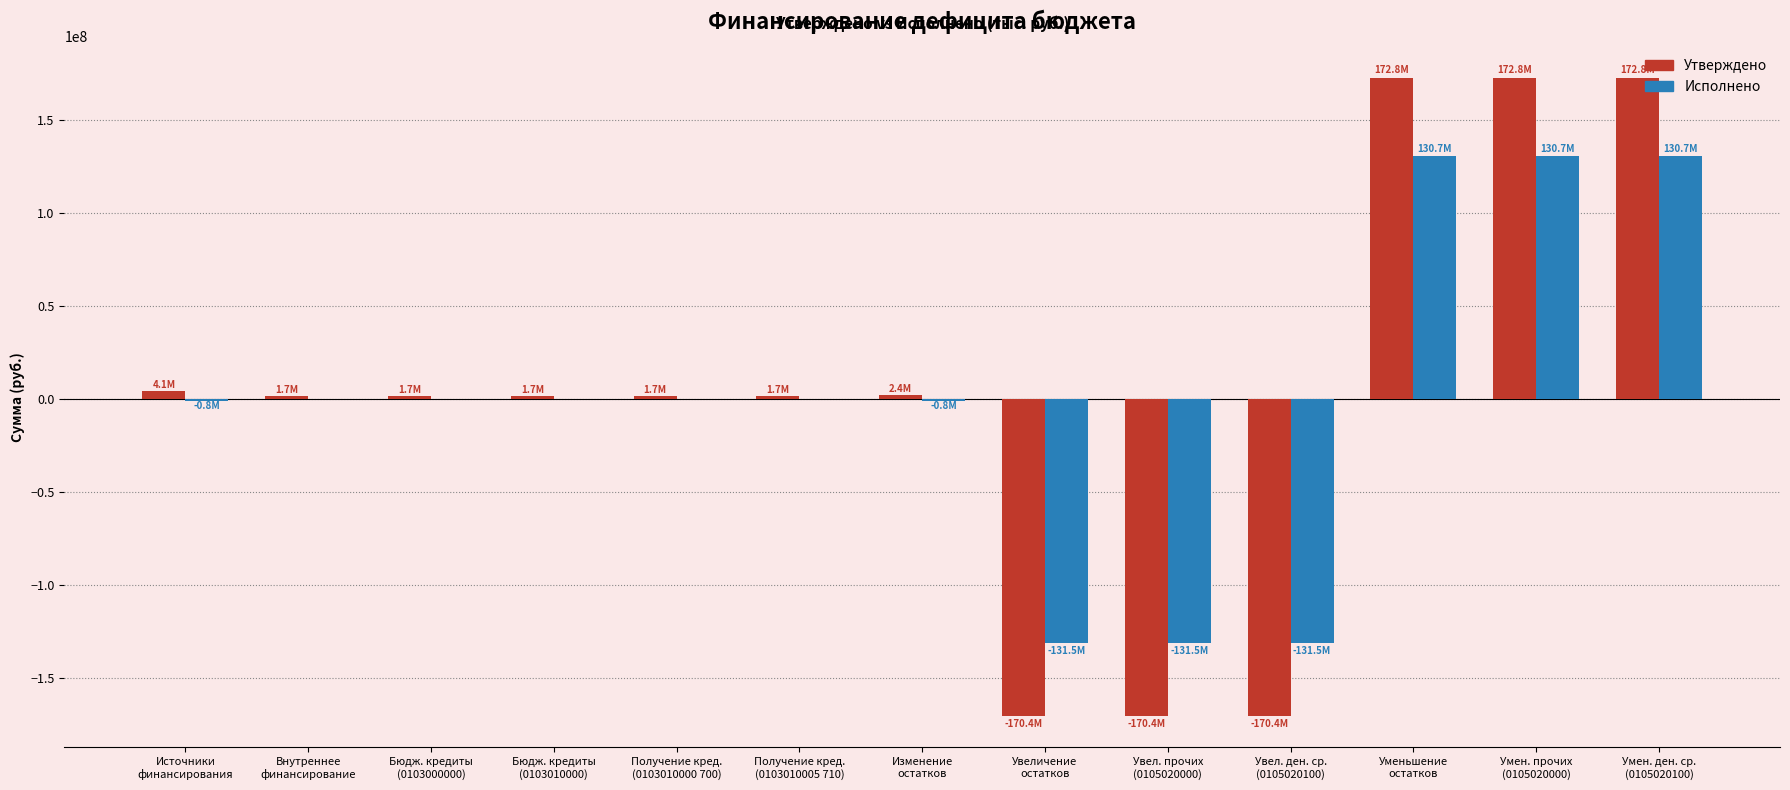

The Исполнено series shows 159002559.3 at Получение кред.
(0103010005 710). True or false?

False